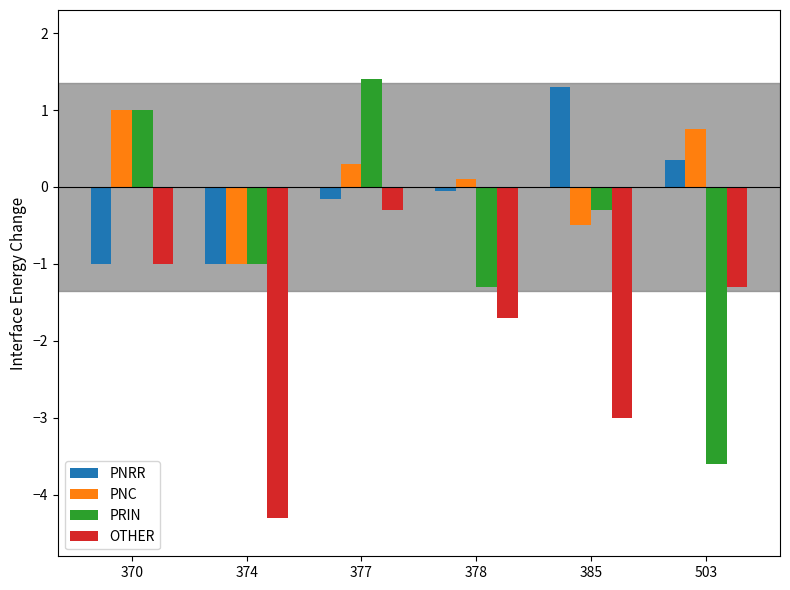

At 503, list the series in order from largest to smallest.

PNC, PNRR, OTHER, PRIN